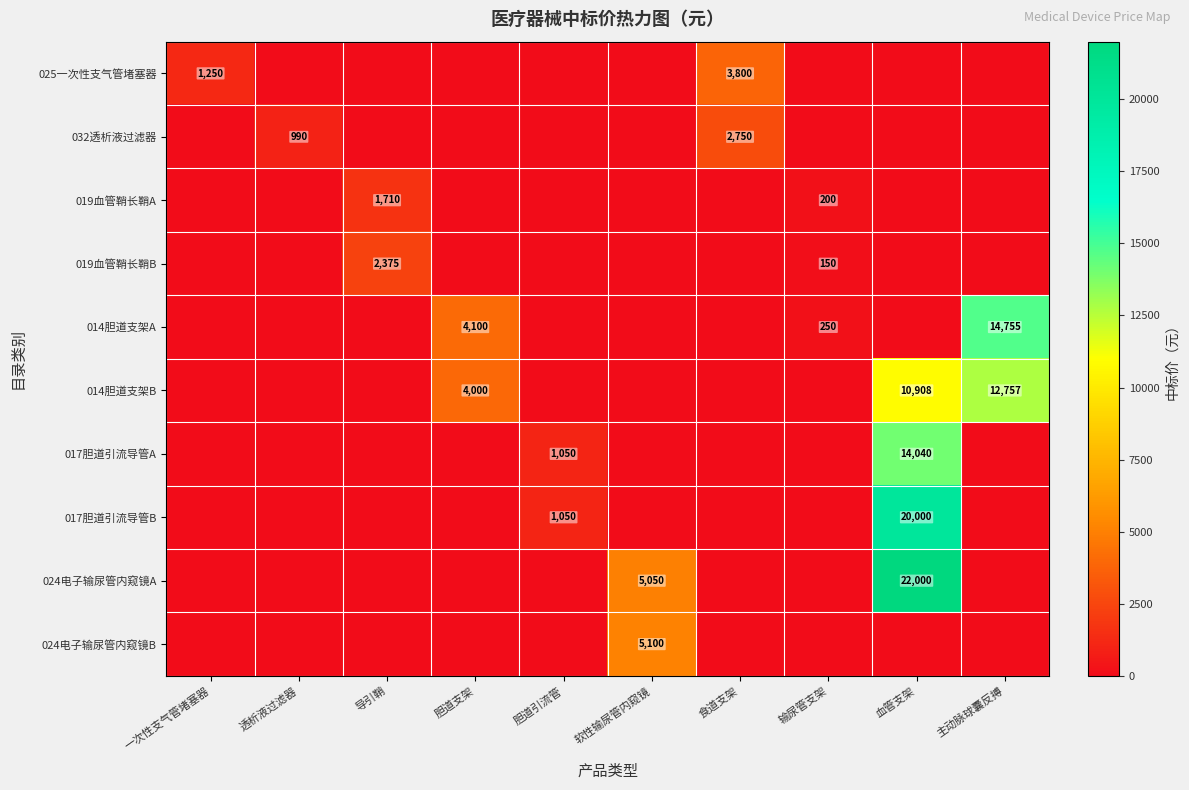

Is the value of 024电子输尿管内窥镜A at 血管支架 greater than the value of 024电子输尿管内窥镜B at 软性输尿管内窥镜?

Yes